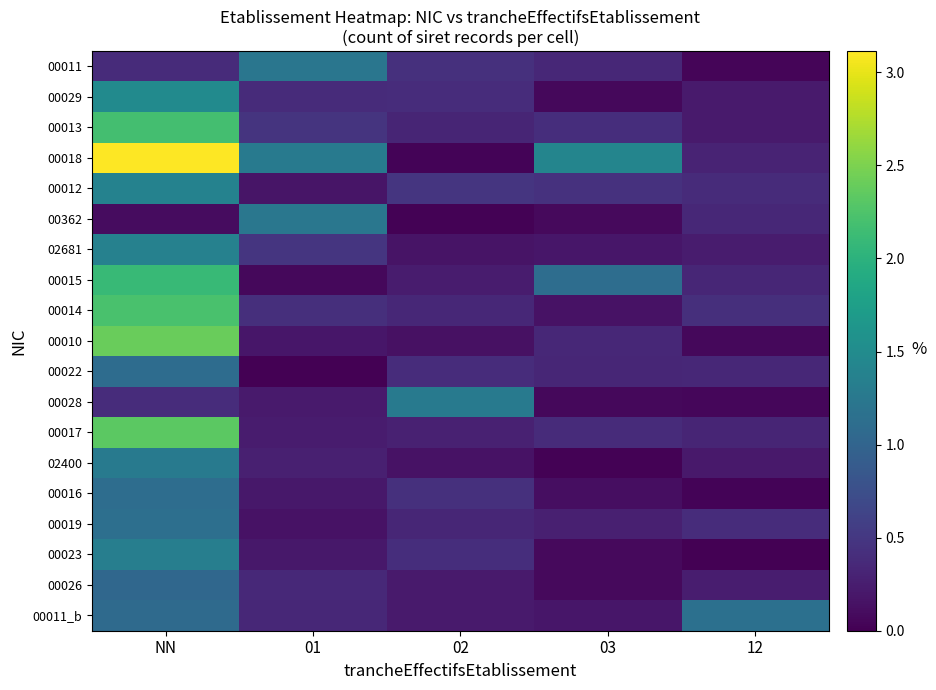

At which category is the sum across all series the highest?

NN